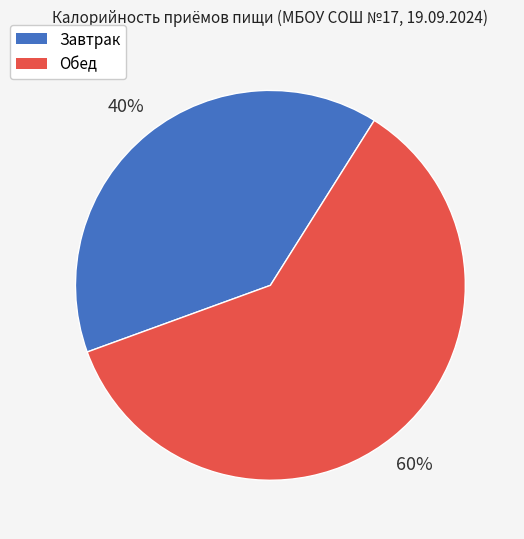

Is it true that Завтрак is 48% of the pie?

False